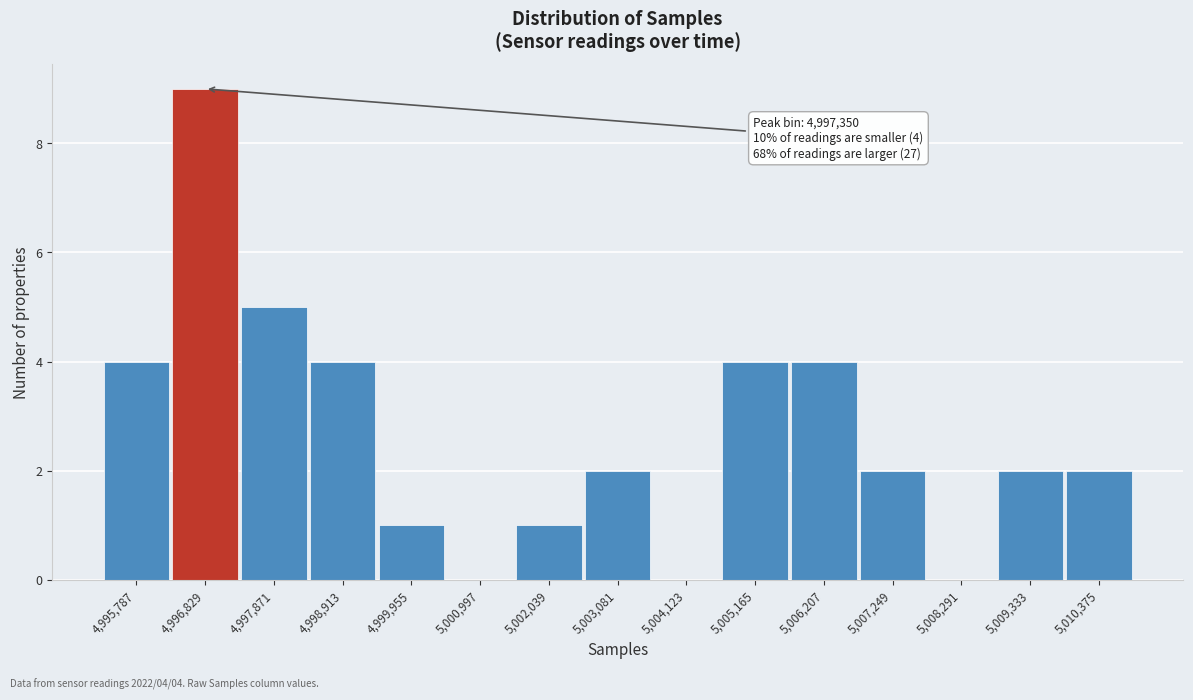

Reading right to left, extract all data points from this chart.

5,010,375=2	5,009,333=2	5,008,291=0	5,007,249=2	5,006,207=4	5,005,165=4	5,004,123=0	5,003,081=2	5,002,039=1	5,000,997=0	4,999,955=1	4,998,913=4	4,997,871=5	4,996,829=9	4,995,787=4